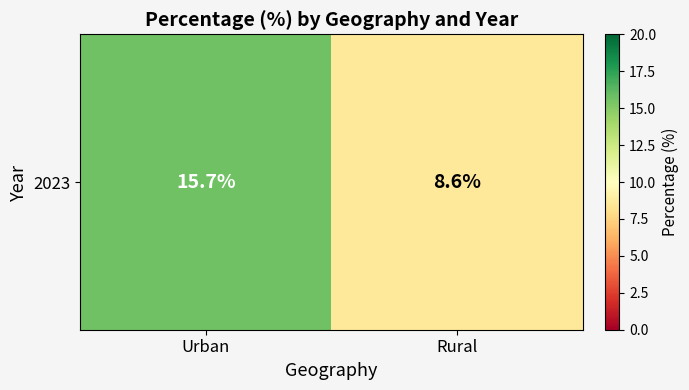

Rank the categories by value from highest to lowest.

Urban, Rural